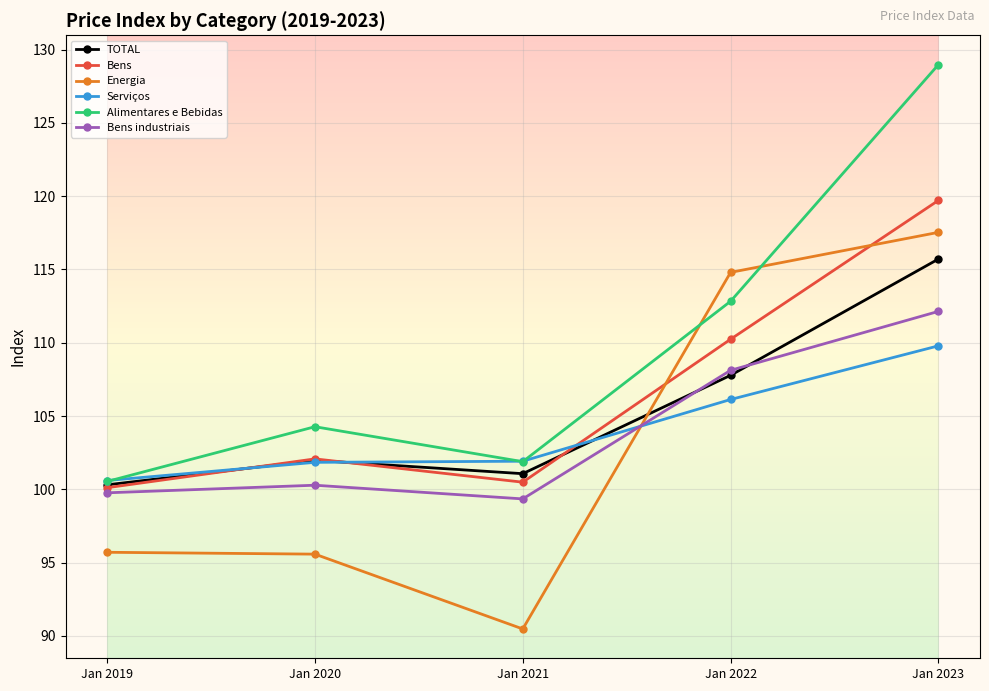

What is the value of the Bens industriais point at the 2nd from the left?

100.3